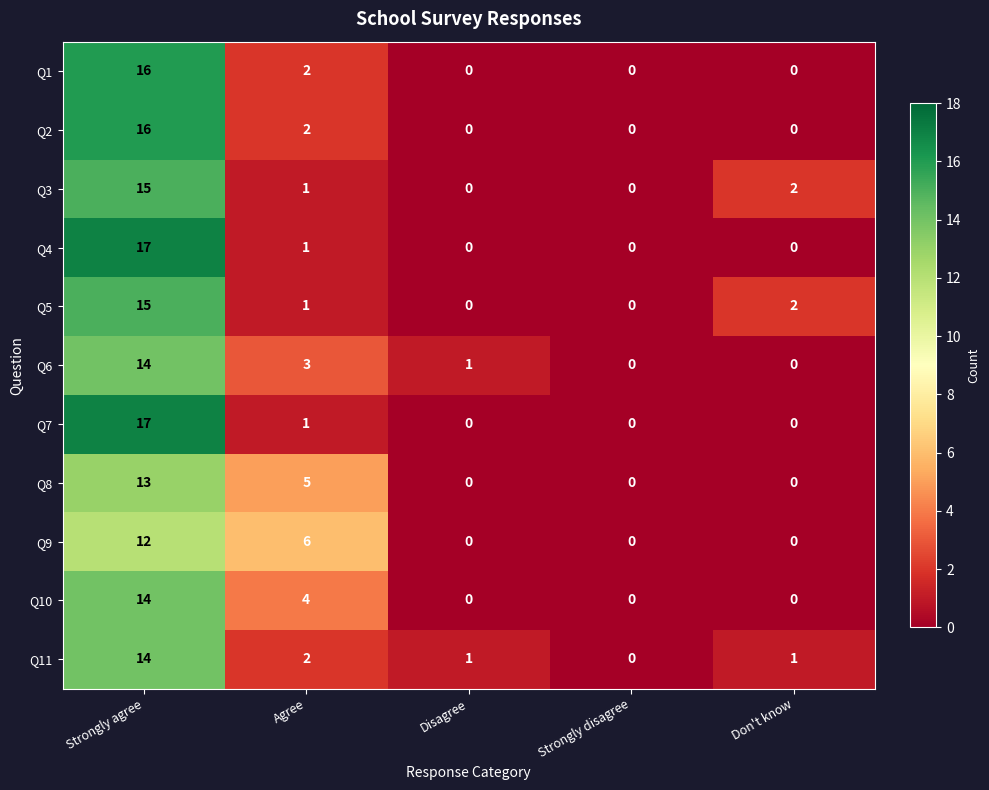

How many series are shown in this chart?

11